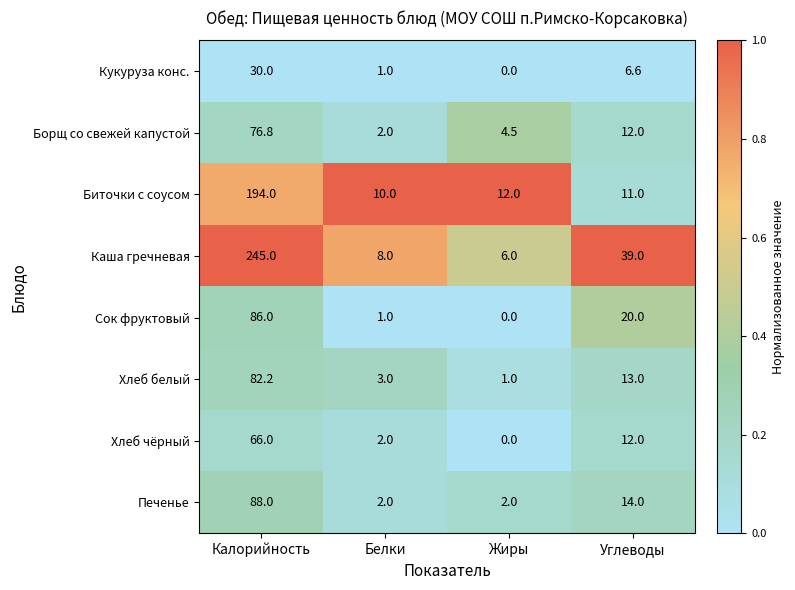

Which label corresponds to the largest value in the chart?

Калорийность